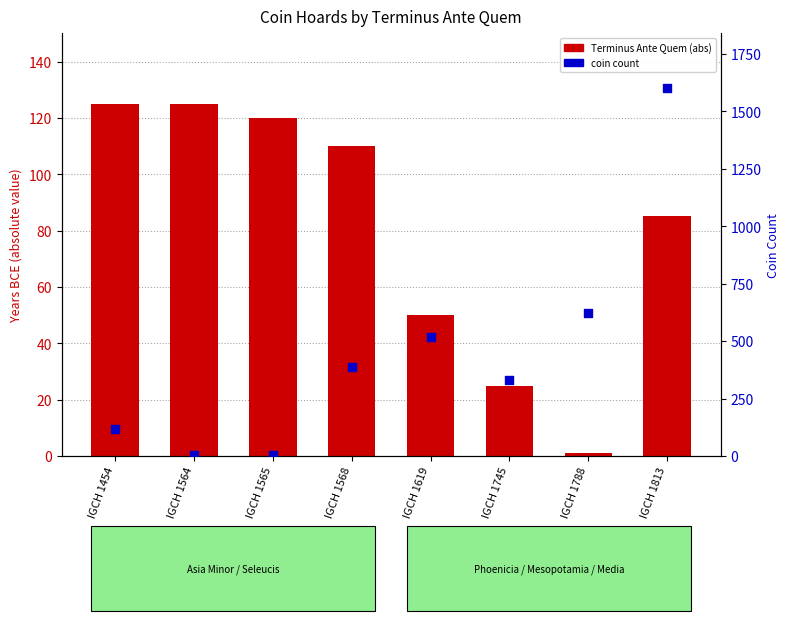

At which category is the sum across all series the highest?

IGCH 1813